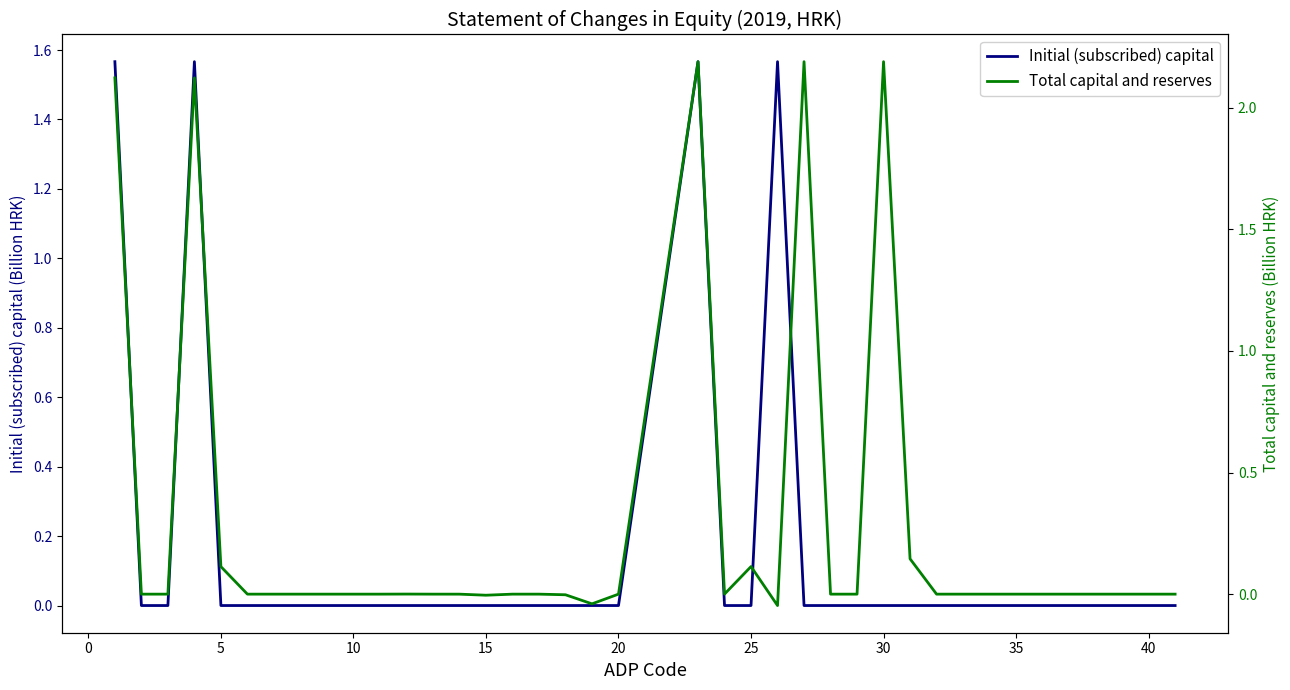

In Total capital and reserves, how many points are lower than both neighbors (excluding endpoints)?

4